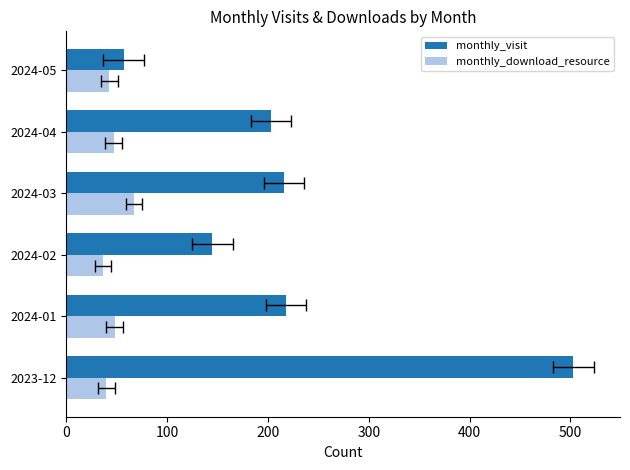

What is the sum of all monthly_visit values?

1342